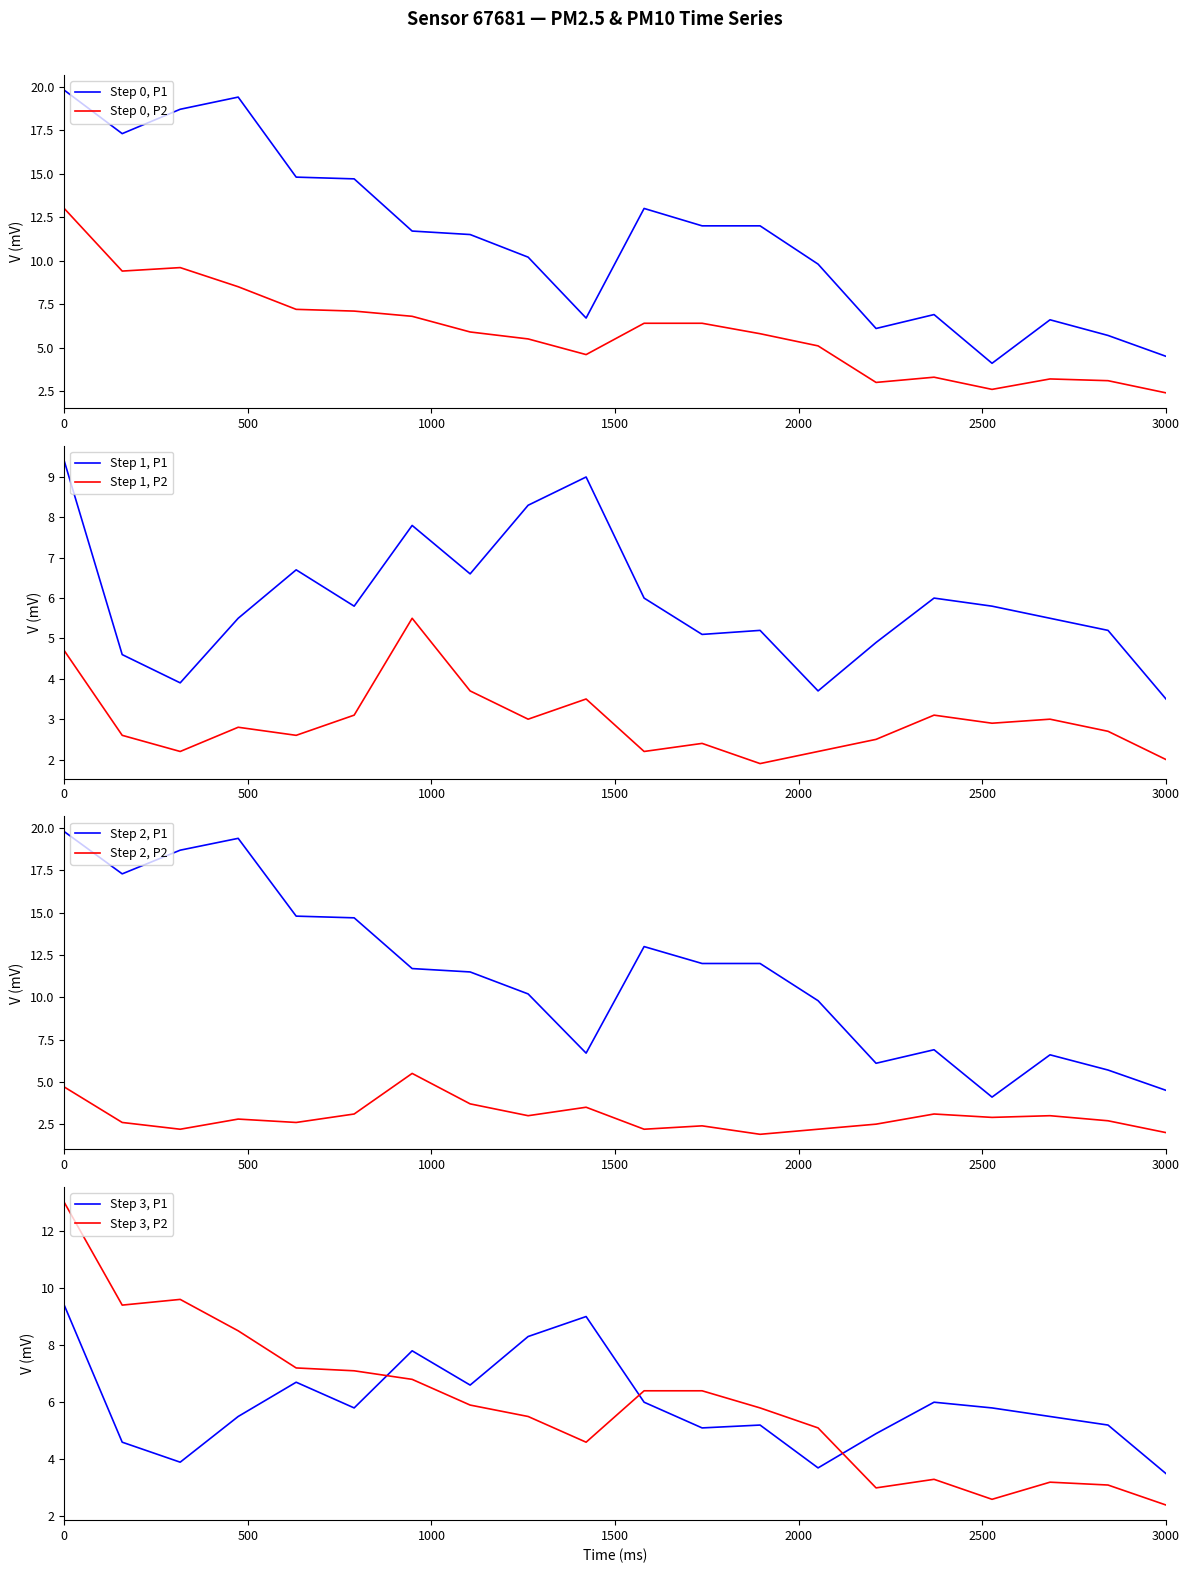

How many data points in P1 are above 11?

11